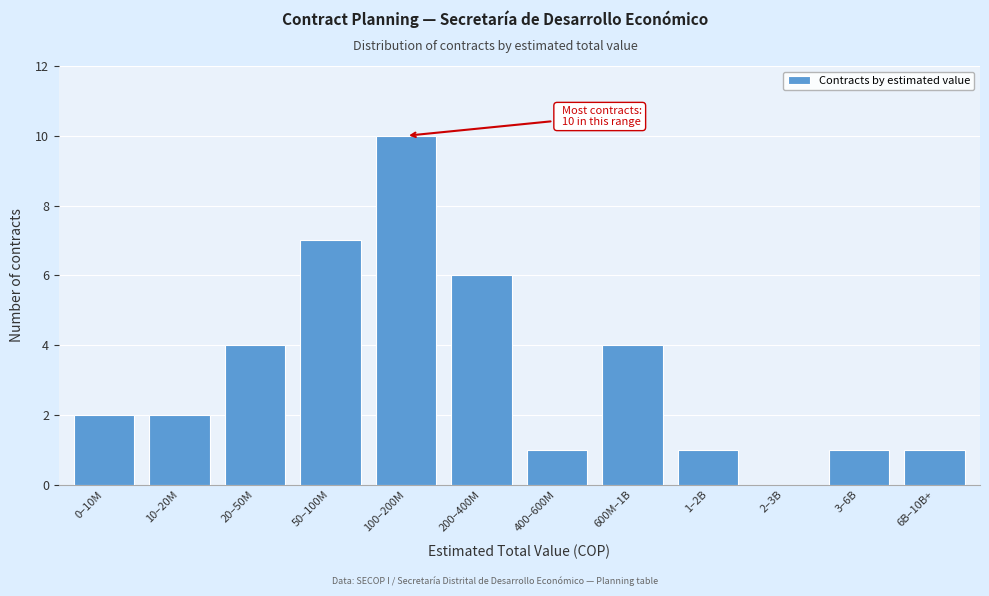

Reading right to left, what are all the values shown in this chart?

6B–10B+=1	3–6B=1	2–3B=0	1–2B=1	600M–1B=4	400–600M=1	200–400M=6	100–200M=10	50–100M=7	20–50M=4	10–20M=2	0–10M=2